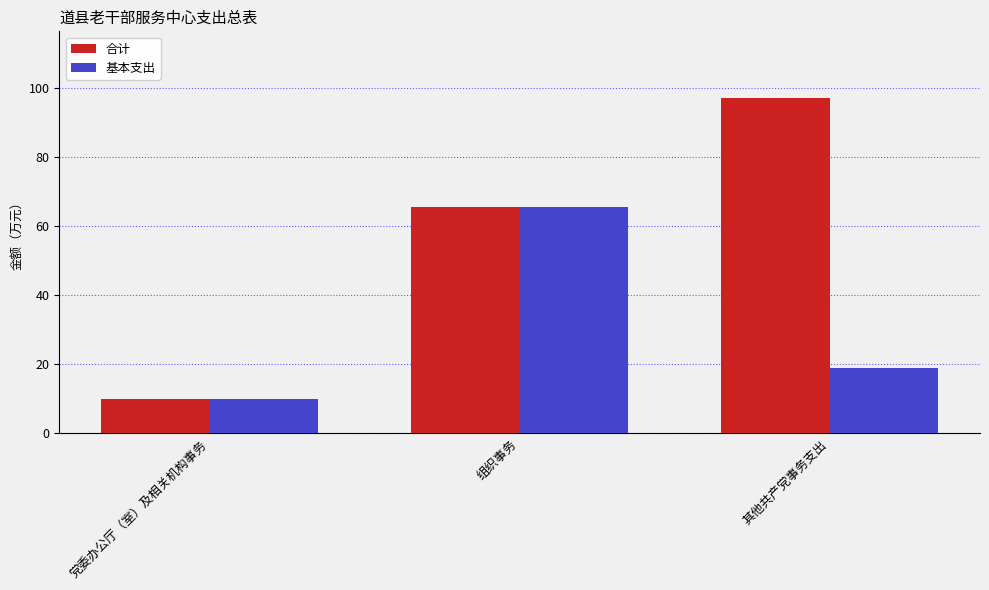

At which label does 基本支出 reach its peak?

组织事务